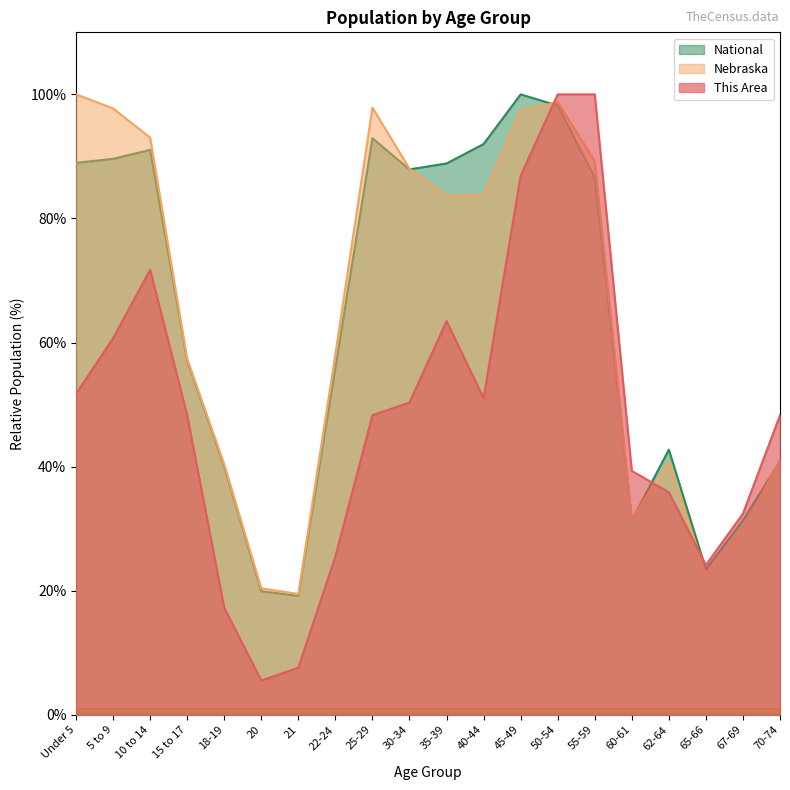

Where is the first local minimum for National?

21